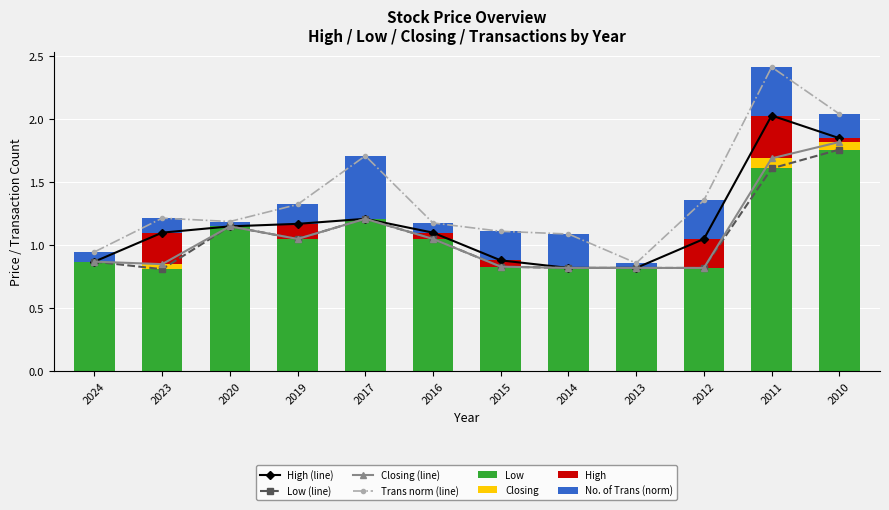

What is the sum of all Closing values?

13.0